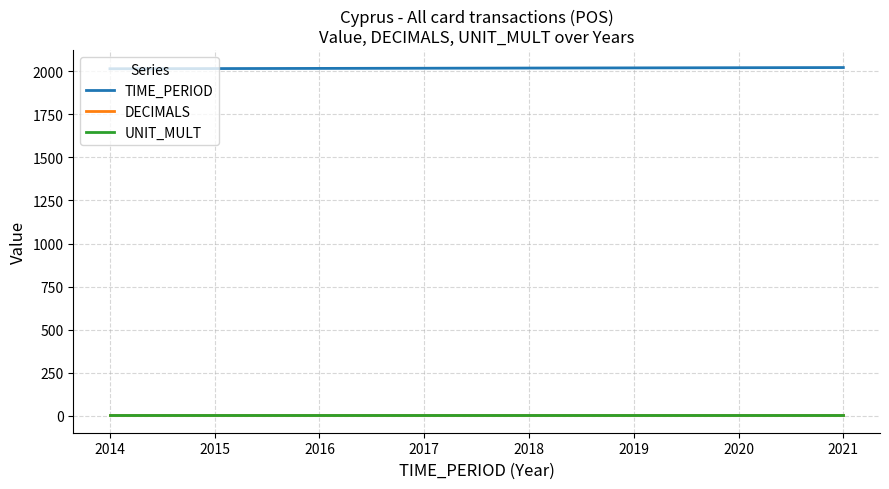

Is this an area chart (filled region under the line)?

No